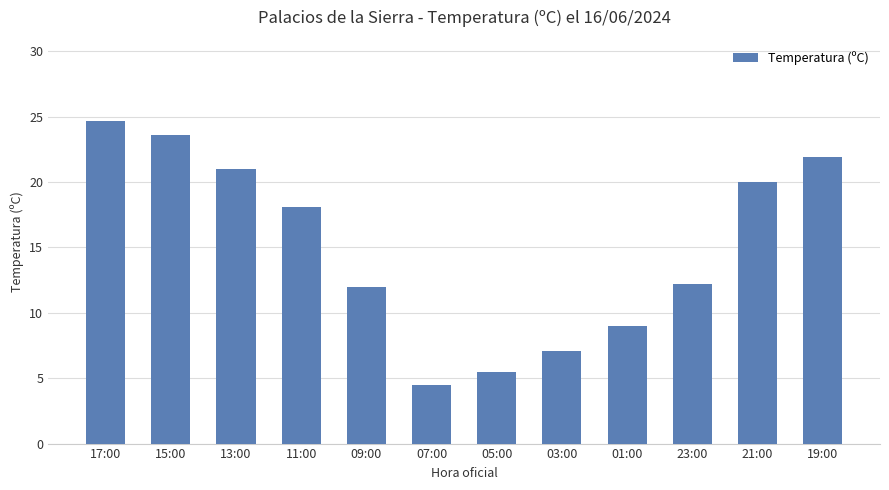

What is the sum of the values at 07:00 and 05:00?

10.0